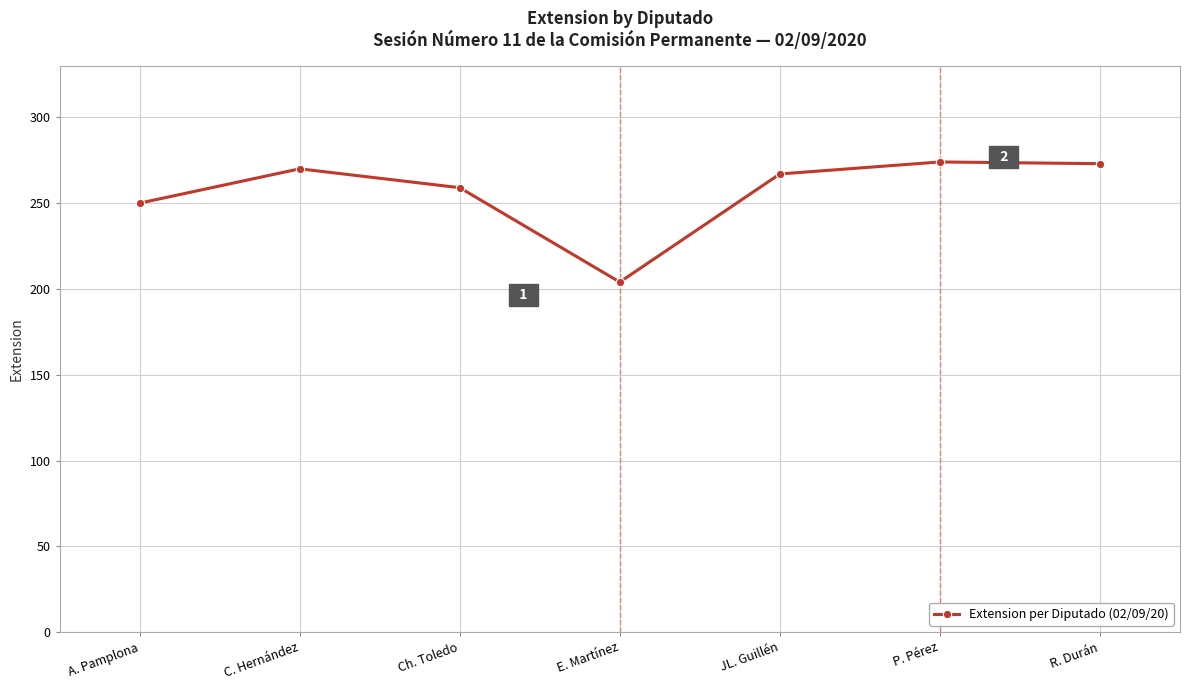

What is the minimum value shown in the chart?

204